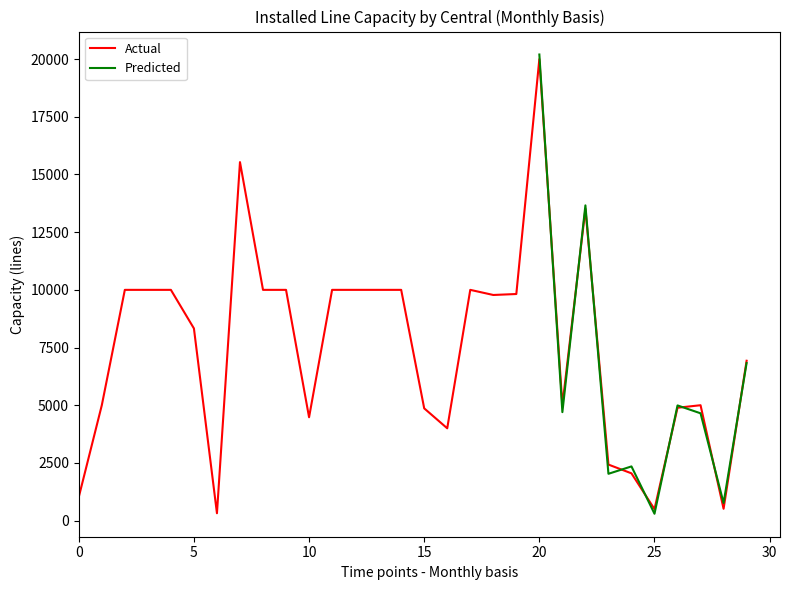

What is the smallest value displayed?

318